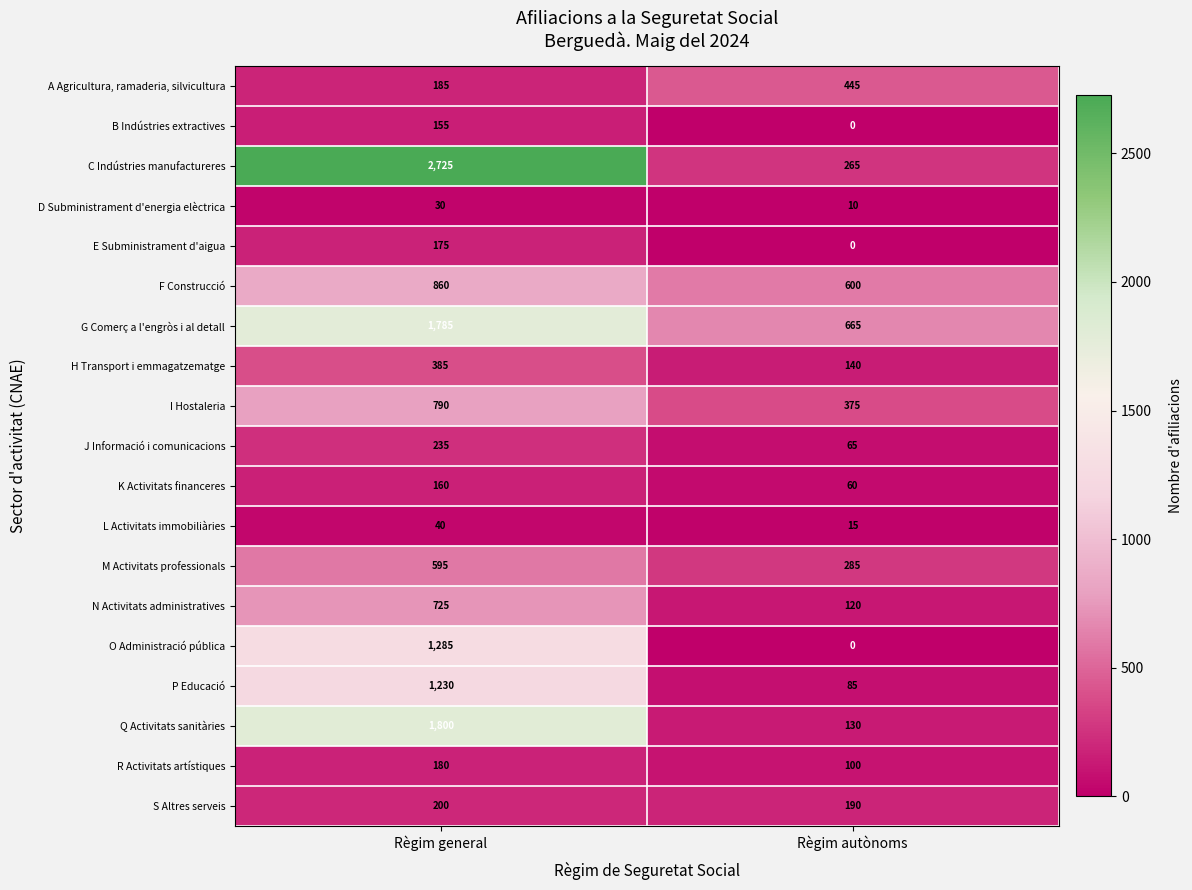

What value does the C Indústries manufactureres series have at Règim general?

2725